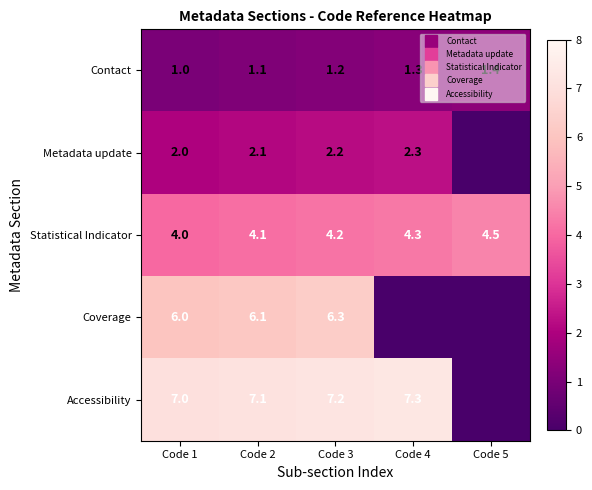

Where is Coverage nearest to the value 3?

Code 1